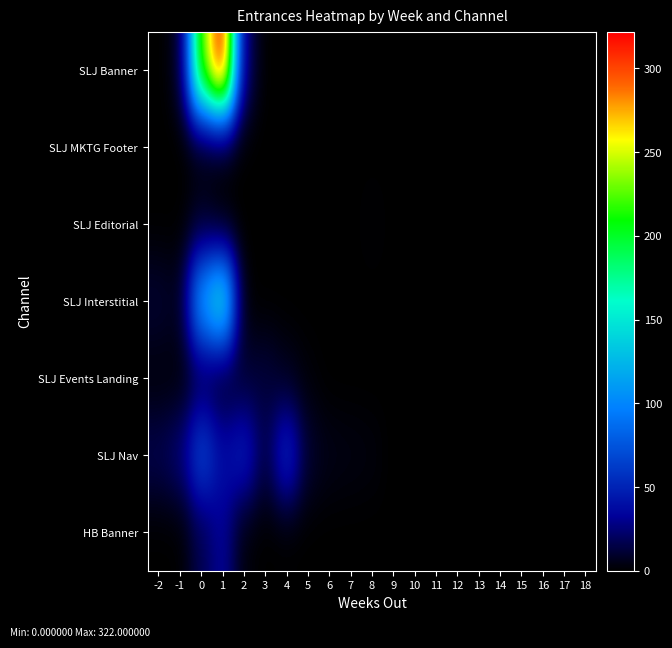

Reading right to left, list all the values displayed in this chart.

SLJ Banner: 18=0	17=0	16=0	15=0	14=0	13=0	12=0	11=0	10=0	9=0	8=0	7=0	6=0	5=0	4=0	3=0	2=22	1=322	0=228	-1=6	-2=0
SLJ MKTG Footer: 18=0	17=0	16=0	15=0	14=0	13=0	12=0	11=0	10=0	9=0	8=0	7=0	6=0	5=0	4=0	3=0	2=0	1=0	0=0	-1=0	-2=0
SLJ Editorial: 18=0	17=0	16=0	15=0	14=0	13=0	12=0	11=0	10=0	9=0	8=2	7=0	6=0	5=0	4=0	3=0	2=0	1=0	0=8	-1=0	-2=0
SLJ Interstitial: 18=0	17=0	16=0	15=0	14=0	13=0	12=0	11=0	10=0	9=0	8=0	7=0	6=0	5=0	4=0	3=0	2=0	1=159	0=116	-1=6	-2=11
SLJ Events Landing: 18=0	17=0	16=0	15=0	14=0	13=0	12=0	11=0	10=0	9=0	8=0	7=0	6=0	5=2	4=6	3=13	2=11	1=6	0=15	-1=2	-2=2
SLJ Nav: 18=0	17=0	16=0	15=0	14=0	13=0	12=0	11=0	10=0	9=0	8=3	7=4	6=5	5=10	4=57	3=14	2=50	1=38	0=70	-1=25	-2=17
HB Banner: 18=0	17=0	16=0	15=0	14=0	13=0	12=0	11=0	10=0	9=0	8=0	7=0	6=0	5=0	4=0	3=0	2=2	1=33	0=17	-1=0	-2=0